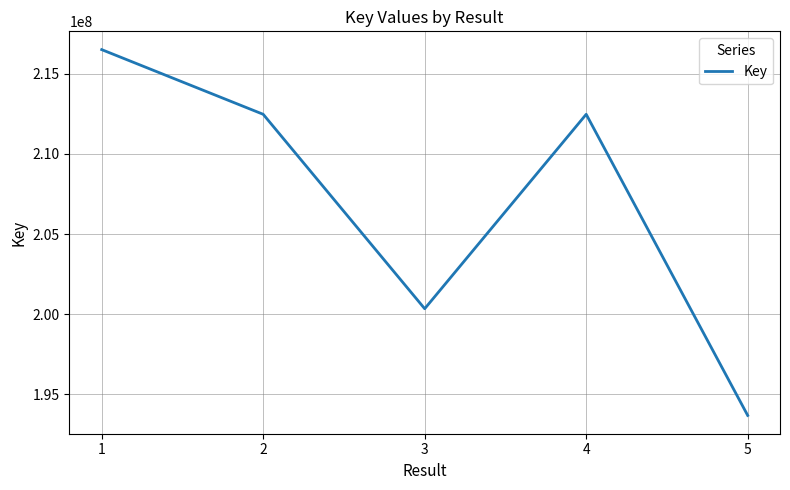

Does the chart have visible grid lines?

Yes